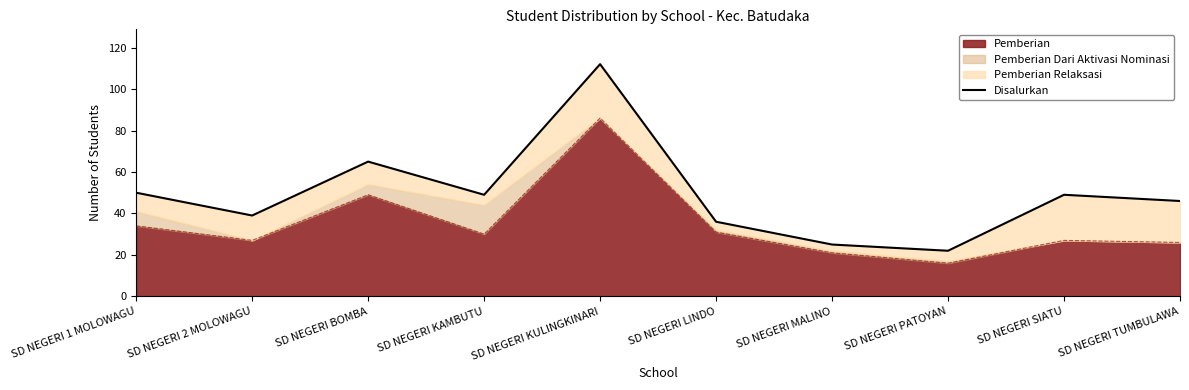

How many interior local valleys (lower than both neighbors) does the data have?

3